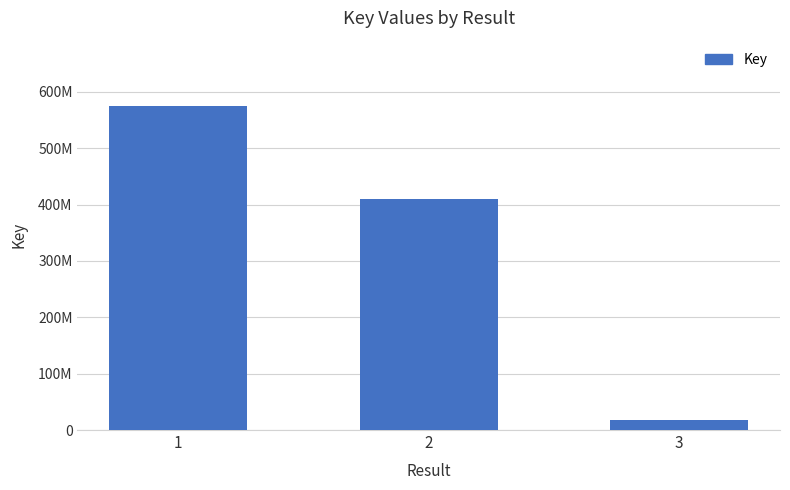

Reading left to right, what are all the values shown in this chart?

575670205	410635698	17877956